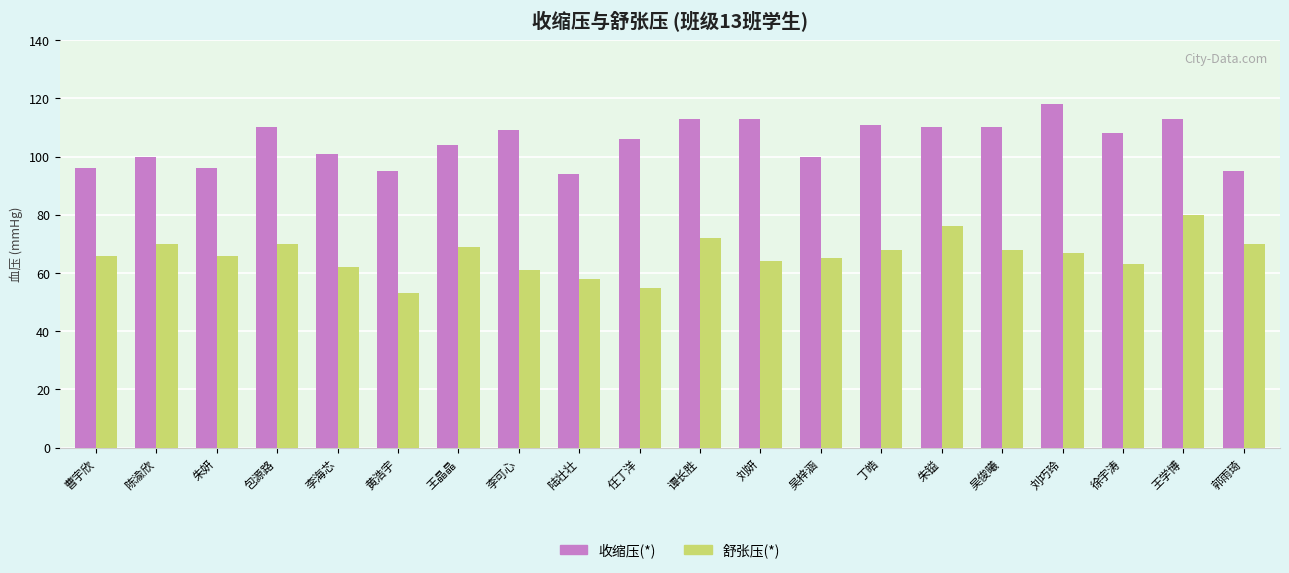

What position from the left is 刘妍?

12